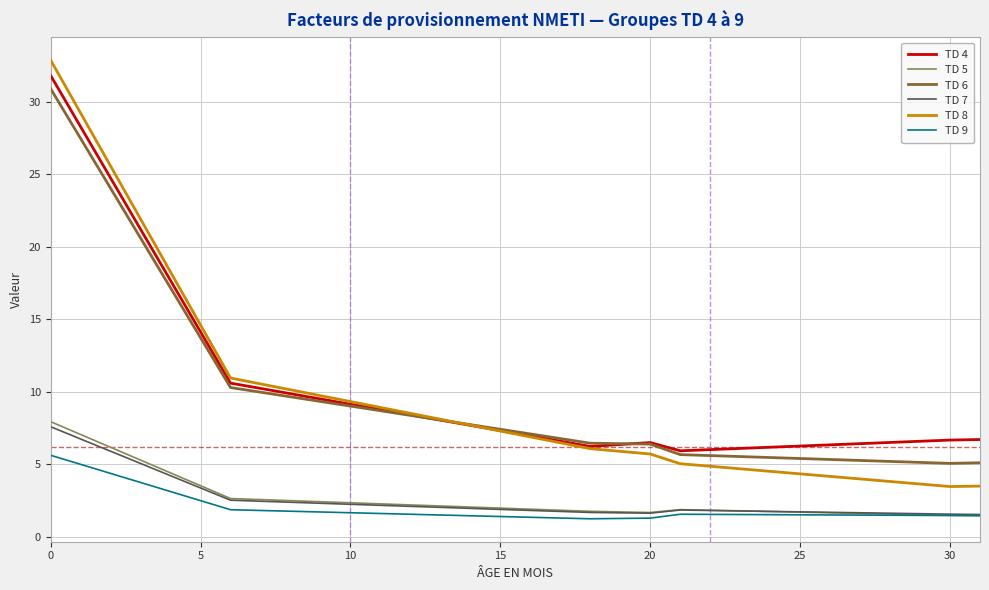

What is the average value of the TD 9 series?

2.0